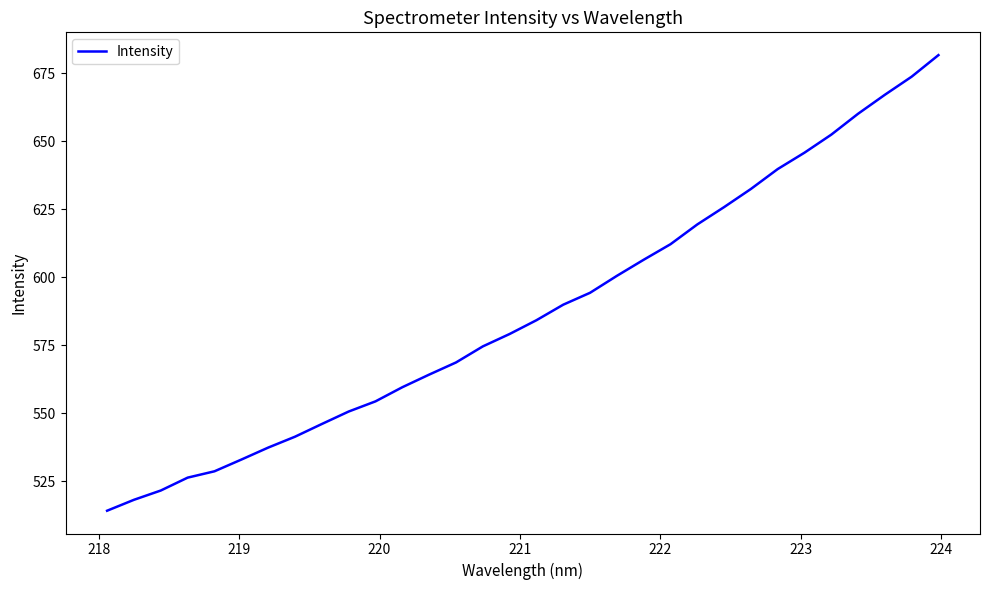

What is the difference between the maximum and minimum values?

167.4